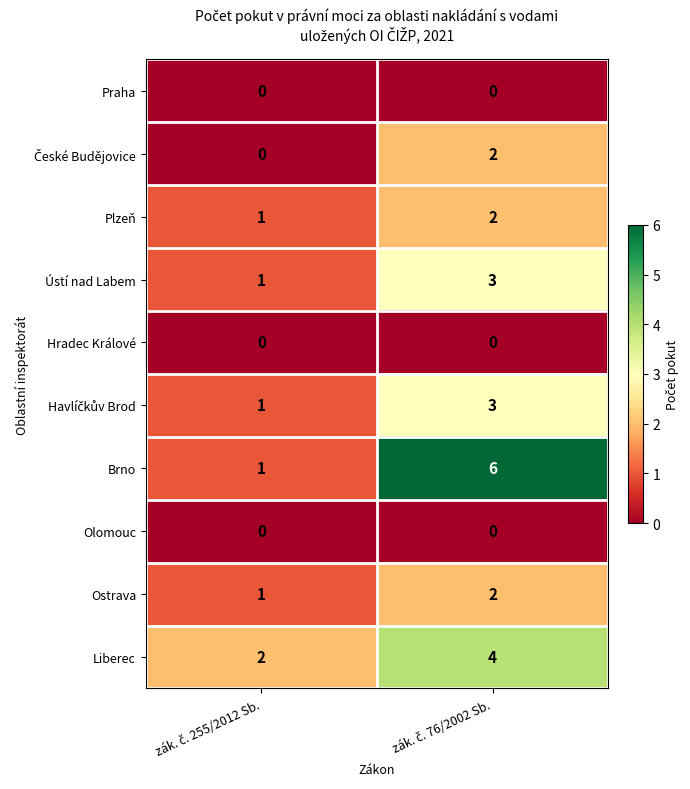

Count the number of categories in the chart.

2